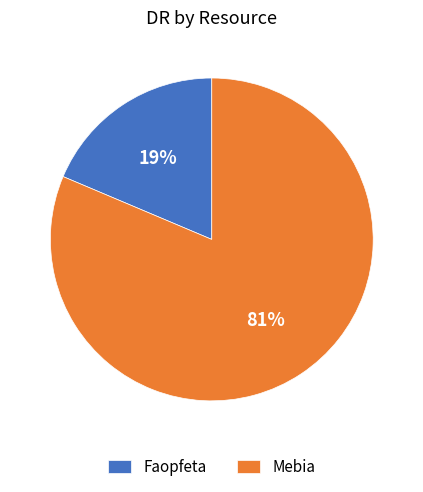

How many slices are in this pie chart?

2